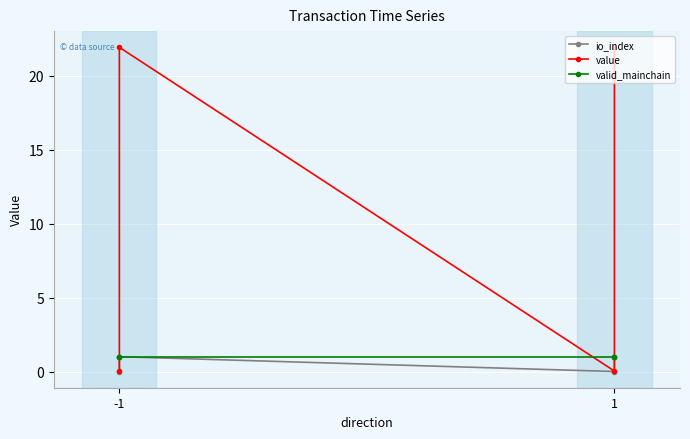

How many values in the io_index series are below 1?

2